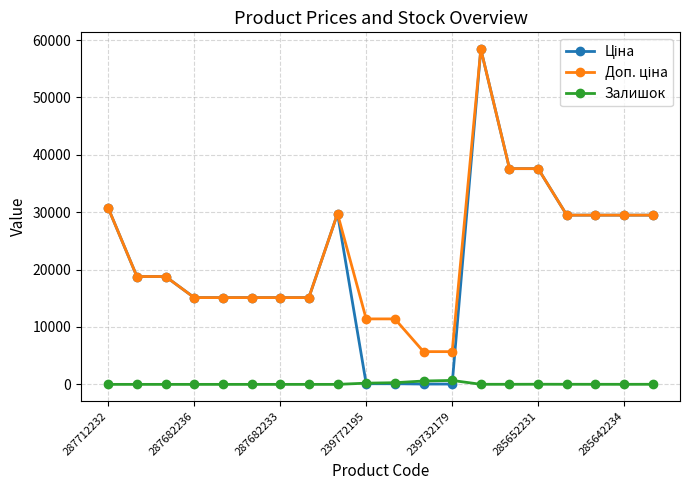

How many categories are shown in the chart?

20